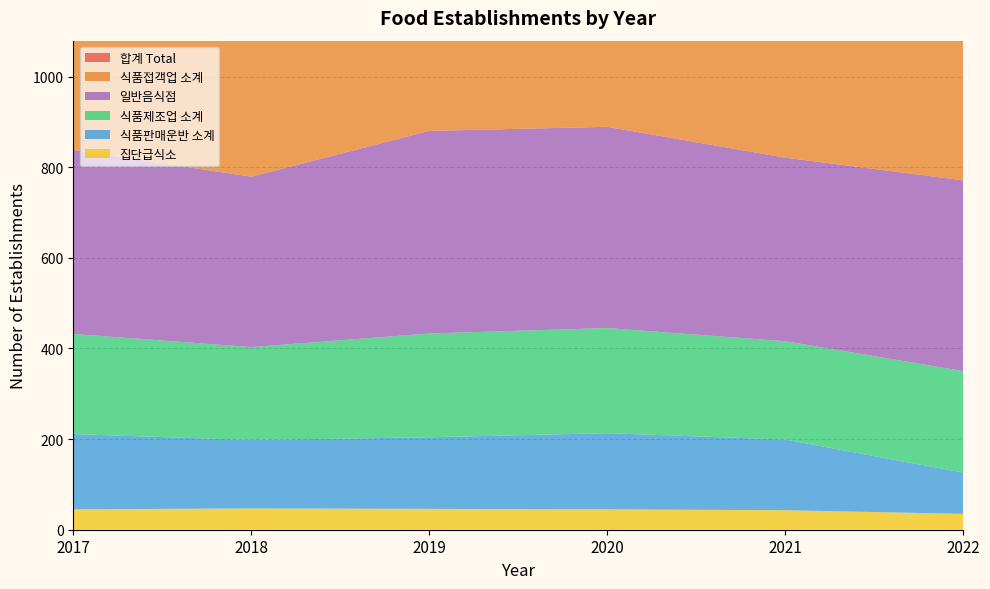

Reading left to right, list all the values displayed in this chart.

합계 Total: 2017=910	2018=844	2019=959	2020=981	2021=864	2022=855
식품접객업 소계: 2017=478	2018=441	2019=526	2020=536	2021=478	2022=505
집단급식소: 2017=45	2018=47	2019=46	2020=45	2021=43	2022=35
식품제조업 소계: 2017=221	2018=205	2019=229	2020=232	2021=217	2022=224
식품판매운반 소계: 2017=166	2018=151	2019=158	2020=168	2021=156	2022=91
일반음식점: 2017=406	2018=376	2019=447	2020=444	2021=405	2022=421